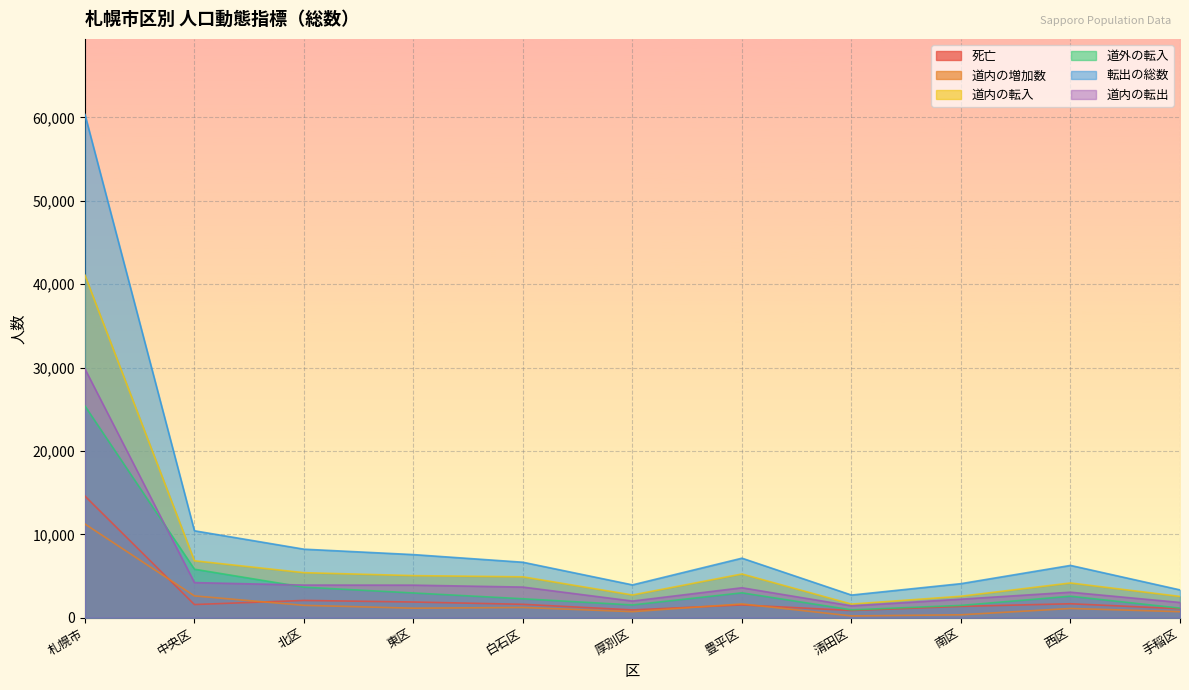

Rank the series by their maximum value, from lowest to highest.

道内の増加数, 死亡, 道外の転入, 道内の転出, 道内の転入, 転出の総数